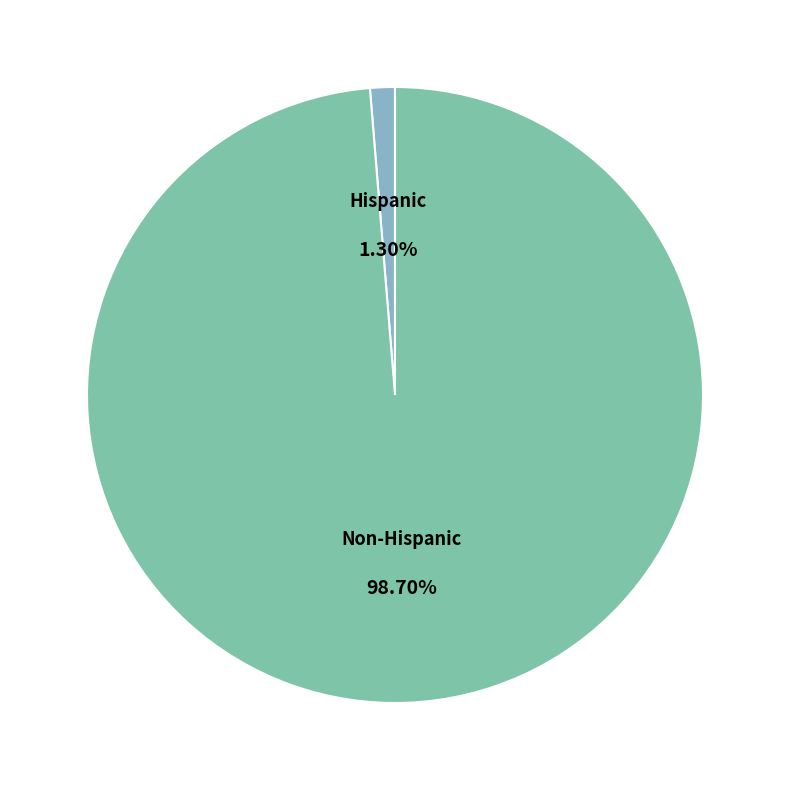

To the nearest percent, what portion does Non-Hispanic represent?

99%